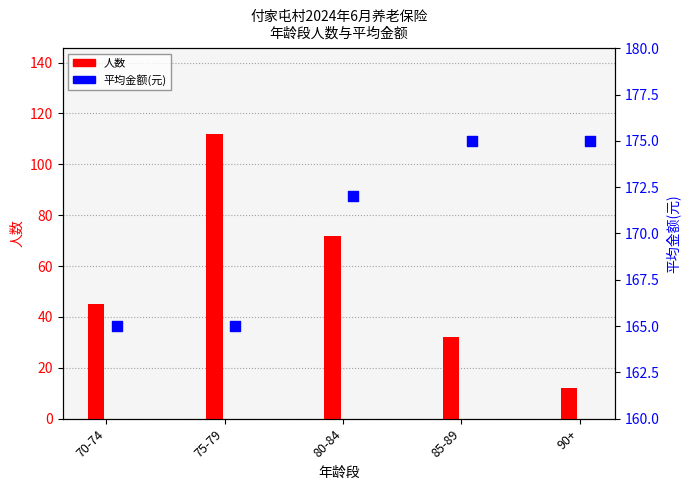

Which series has the largest Y range (max minus min)?

人数